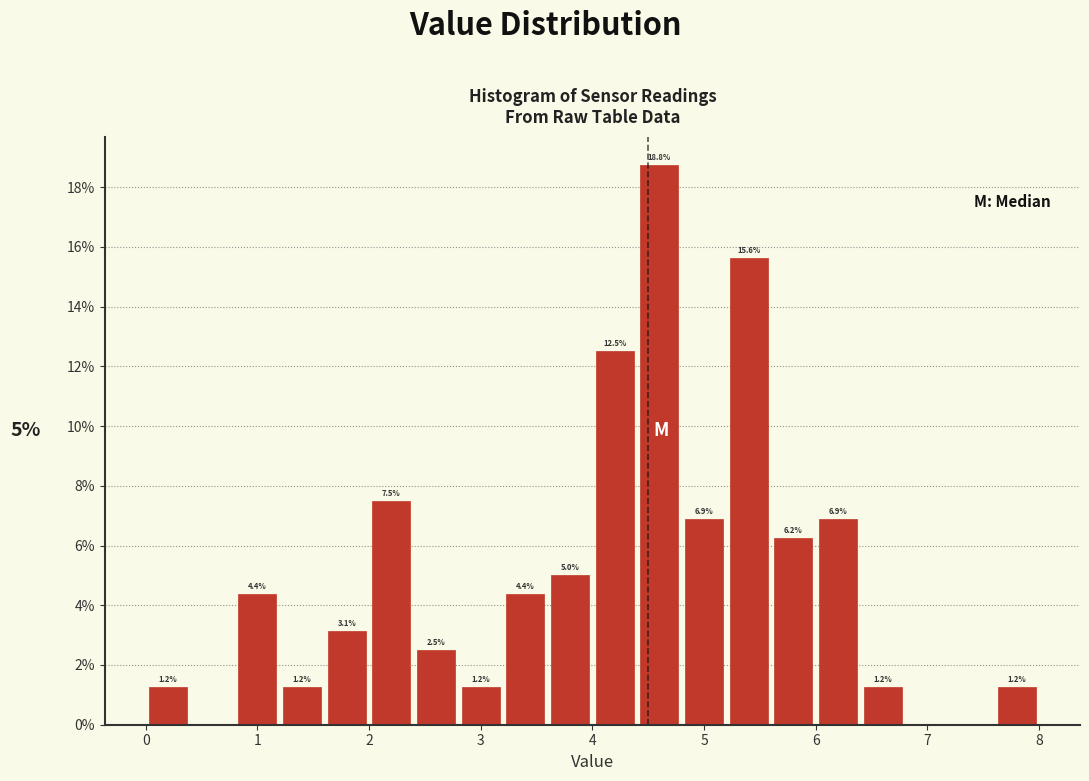

Over which range of the x-axis is the bar tallest?

4.4 to 4.8